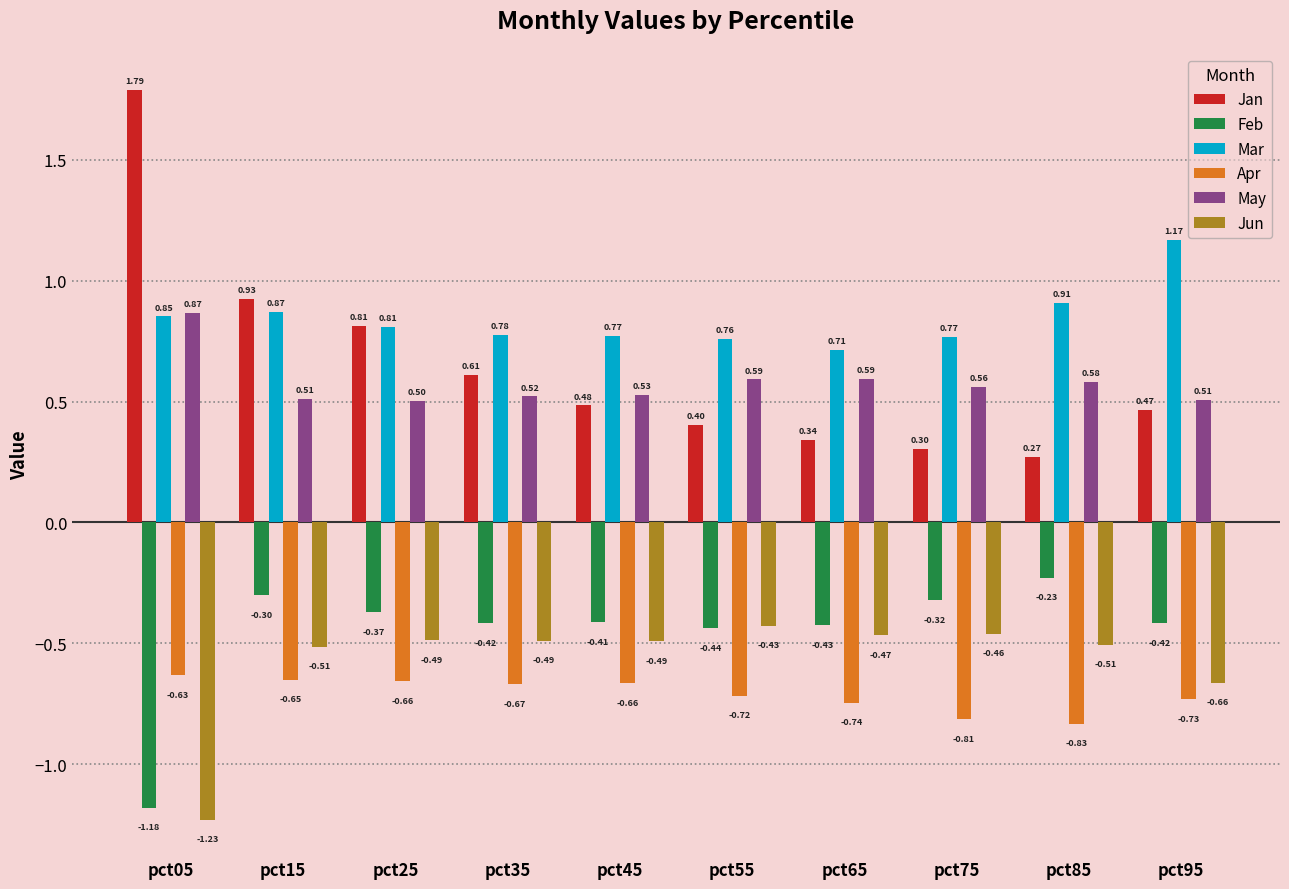

At how many categories does at least one series exceed 0?

10